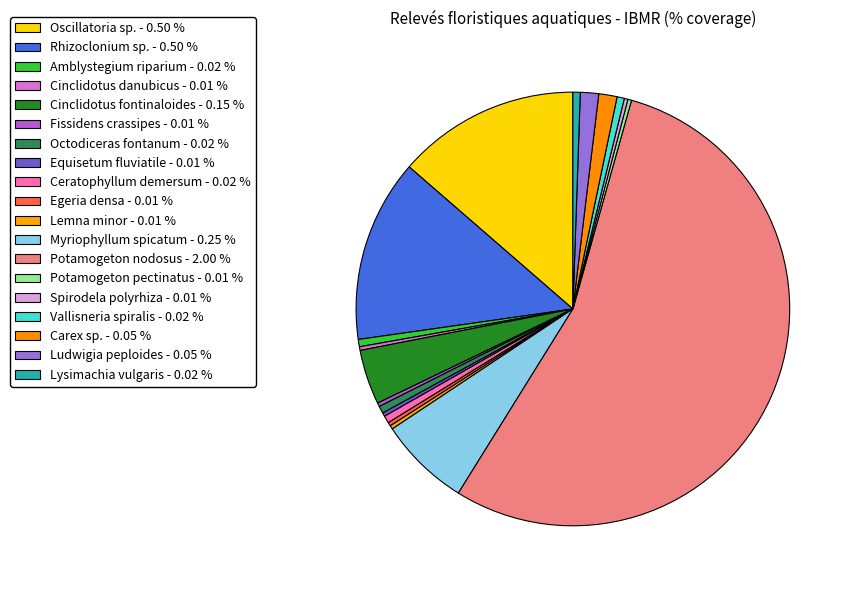

Rank the categories by value from lowest to highest.

Cinclidotus danubicus, Fissidens crassipes, Equisetum fluviatile, Egeria densa, Lemna minor, Potamogeton pectinatus, Spirodela polyrhiza, Amblystegium riparium, Octodiceras fontanum, Ceratophyllum demersum, Vallisneria spiralis, Lysimachia vulgaris, Carex sp., Ludwigia peploides, Cinclidotus fontinaloides, Myriophyllum spicatum, Oscillatoria sp., Rhizoclonium sp., Potamogeton nodosus